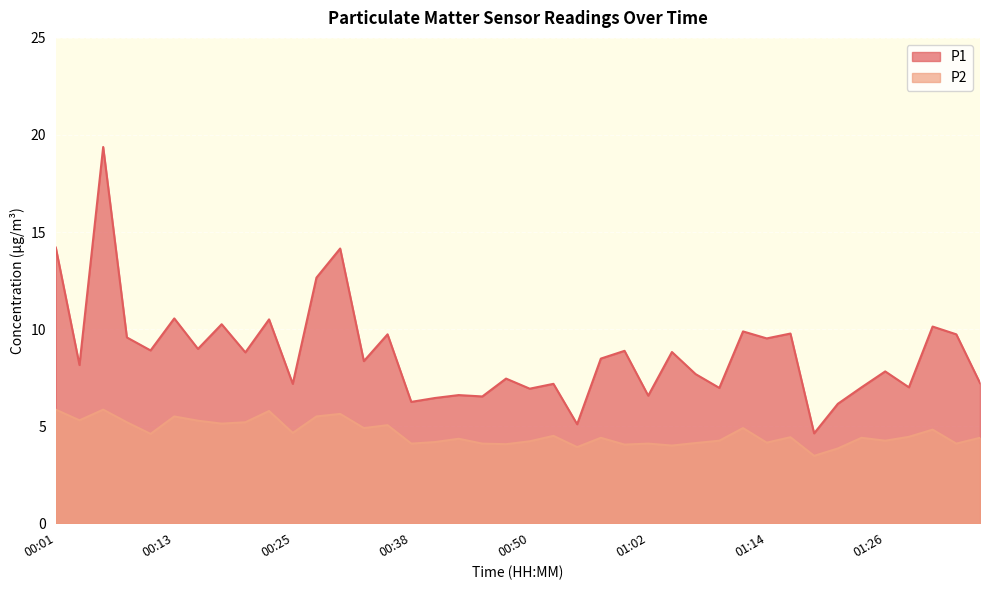

True or false: P1 and P2 intersect in this chart.

False